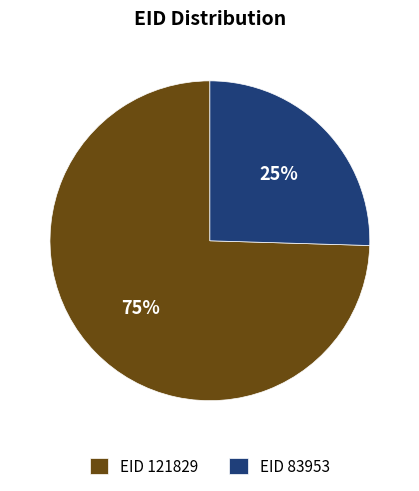

To the nearest percent, what percentage of the pie is EID 121829?

75%